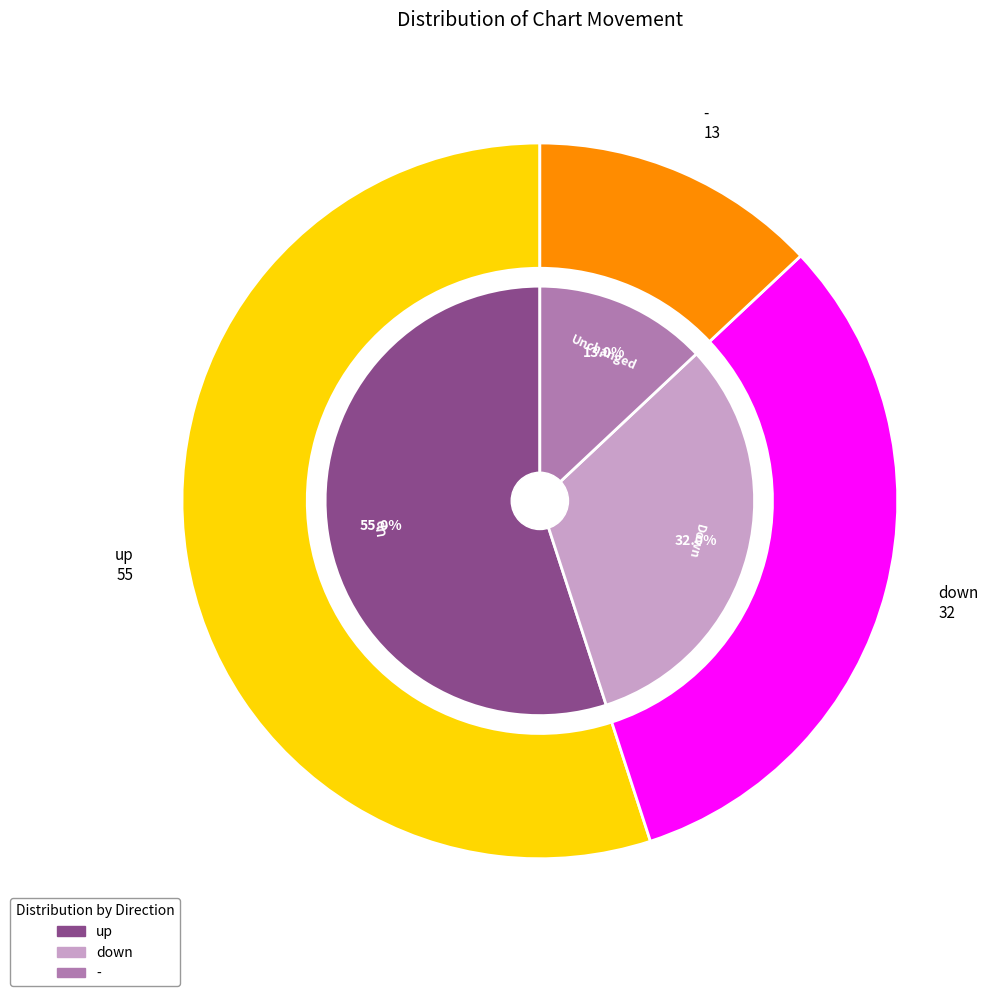

Which category accounts for the majority?

up